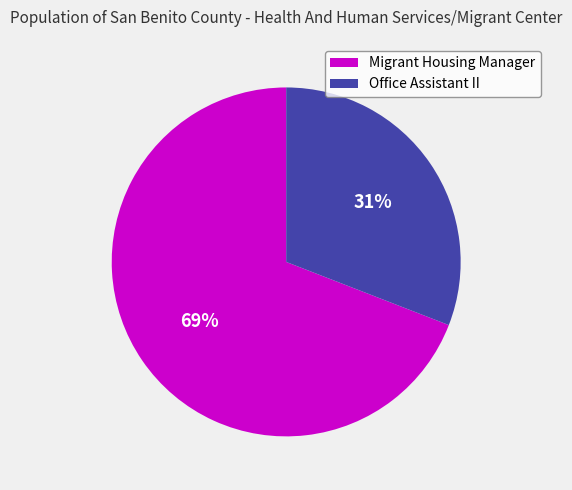

To the nearest percent, what is the difference between the Office Assistant II and Migrant Housing Manager slice percentages?

38%